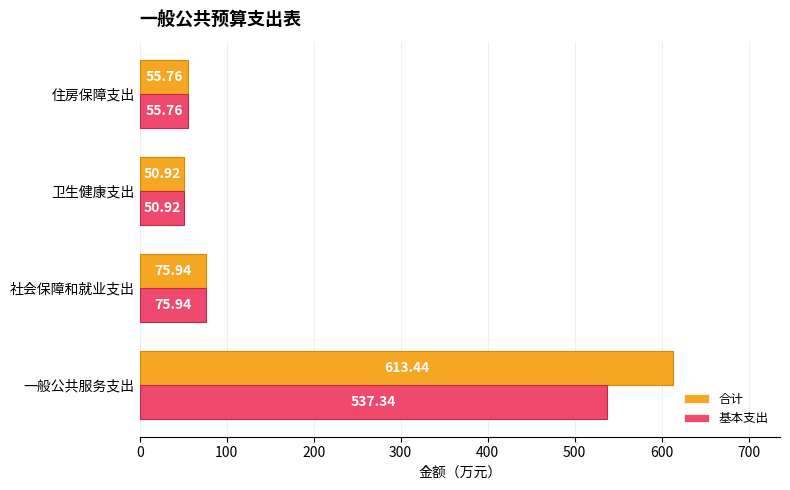

Where is 合计 nearest to the value 332?

社会保障和就业支出